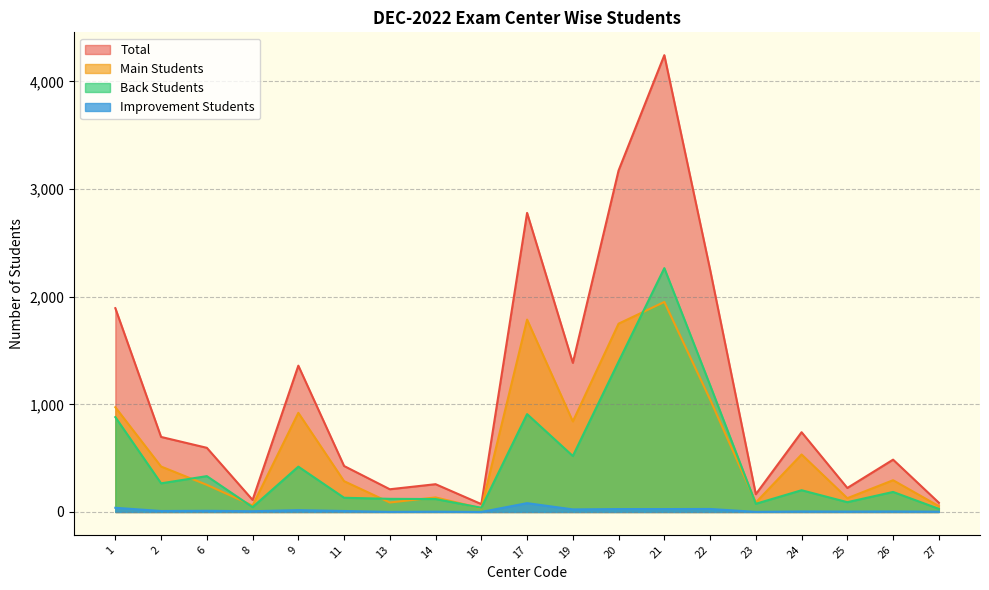

Where is the first local maximum for Back_Students?

6